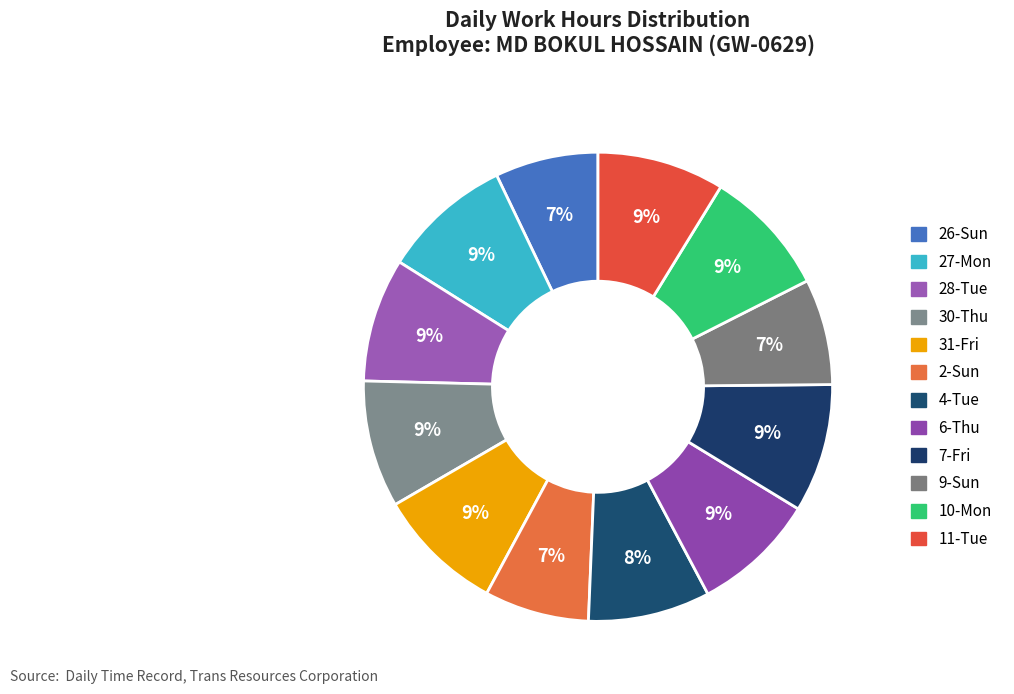

Count the number of slices in the pie.

12